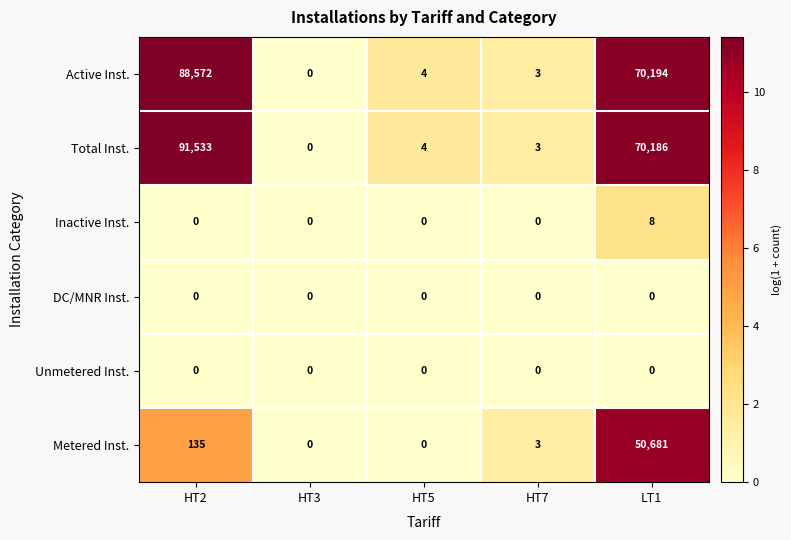

Which series changed the most between HT3 and LT1?

Active Inst.